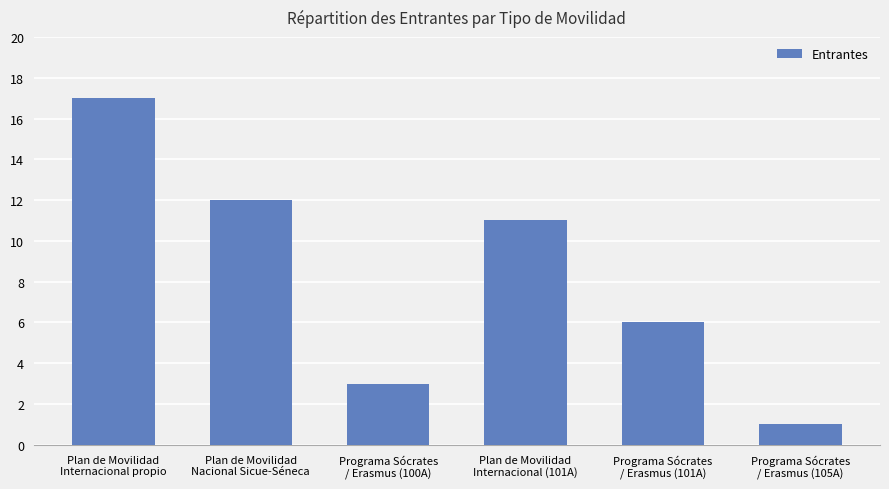

Are the bars grouped side by side (vs. stacked)?

No